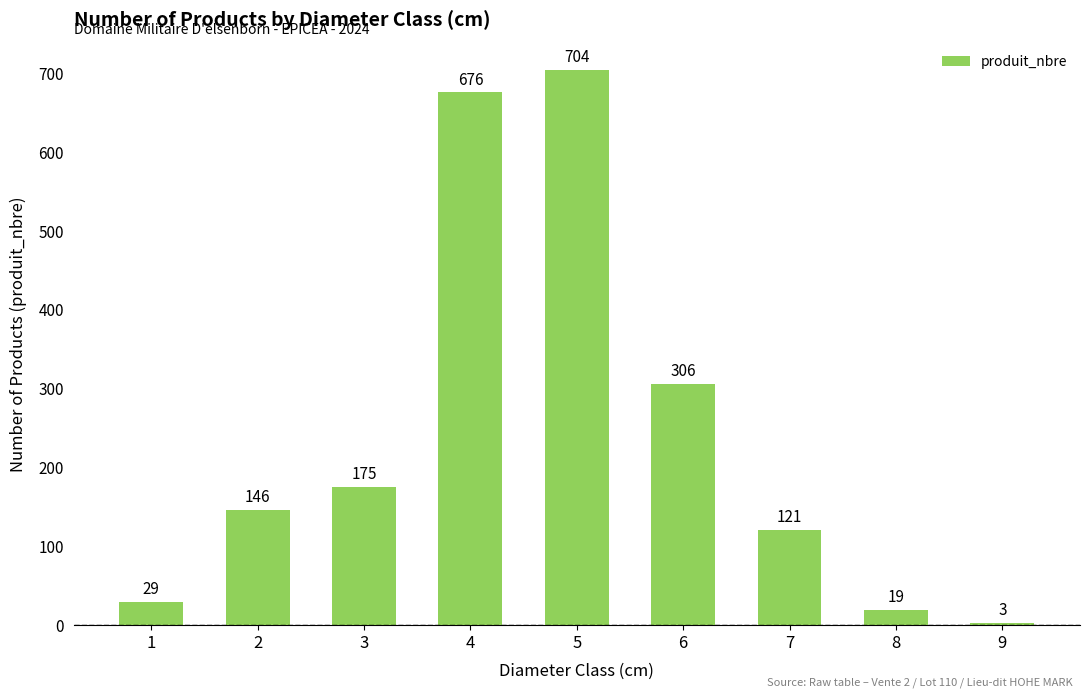

List the labels in order of value, largest first.

5, 4, 6, 3, 2, 7, 1, 8, 9